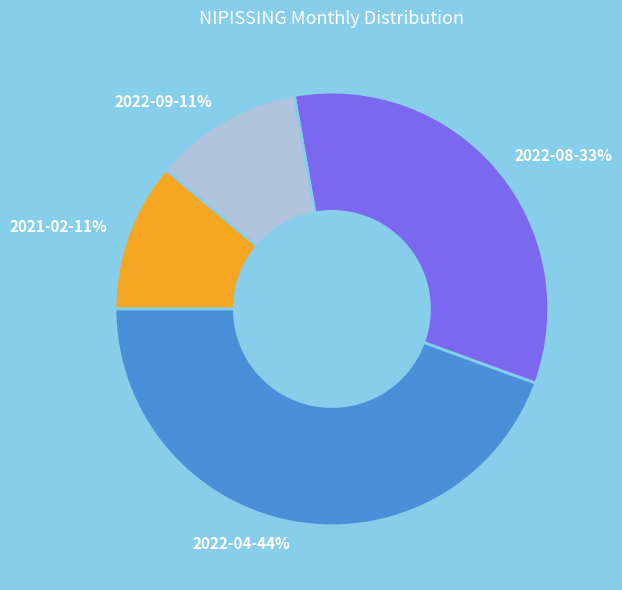

How many slices are in this pie chart?

4